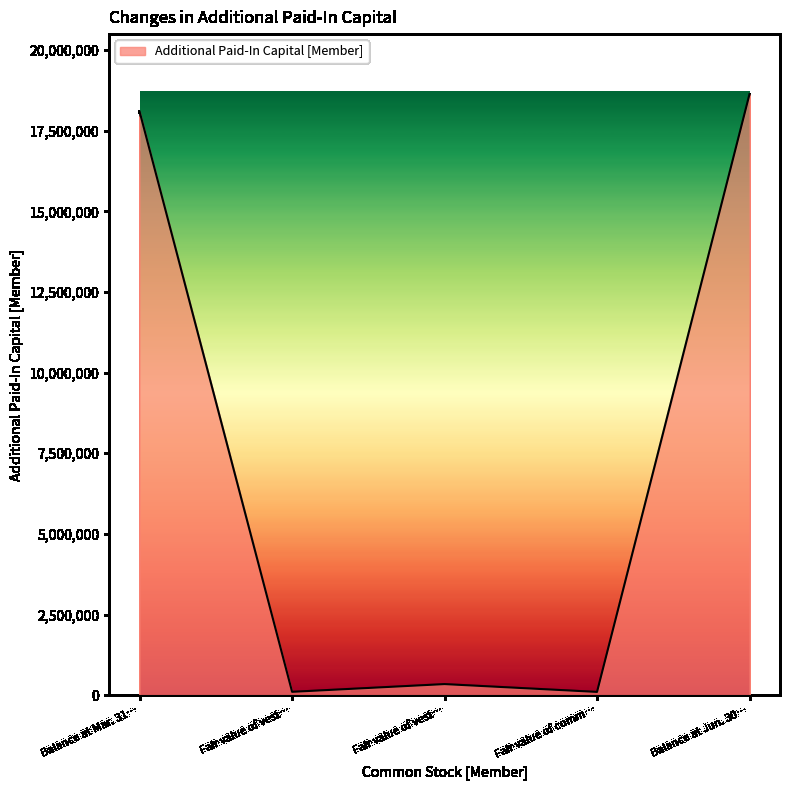

At which category does the chart reach its peak across all series?

Balance at Jun. 30…